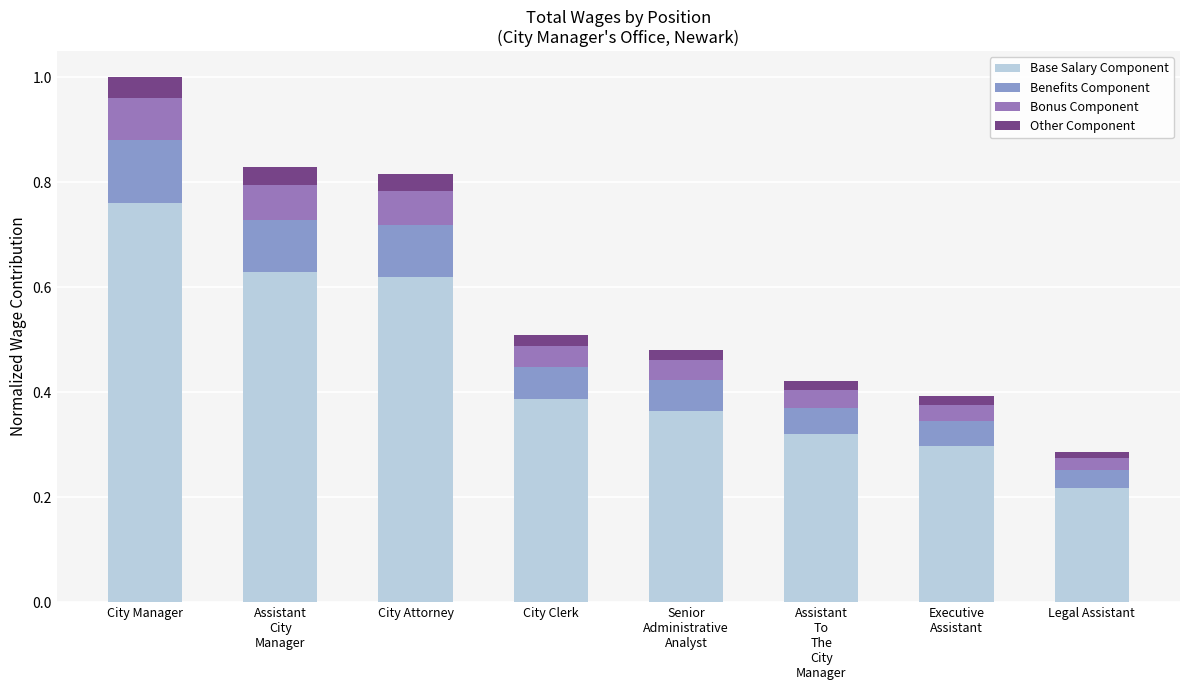

At which category is the sum across all series the highest?

City Manager